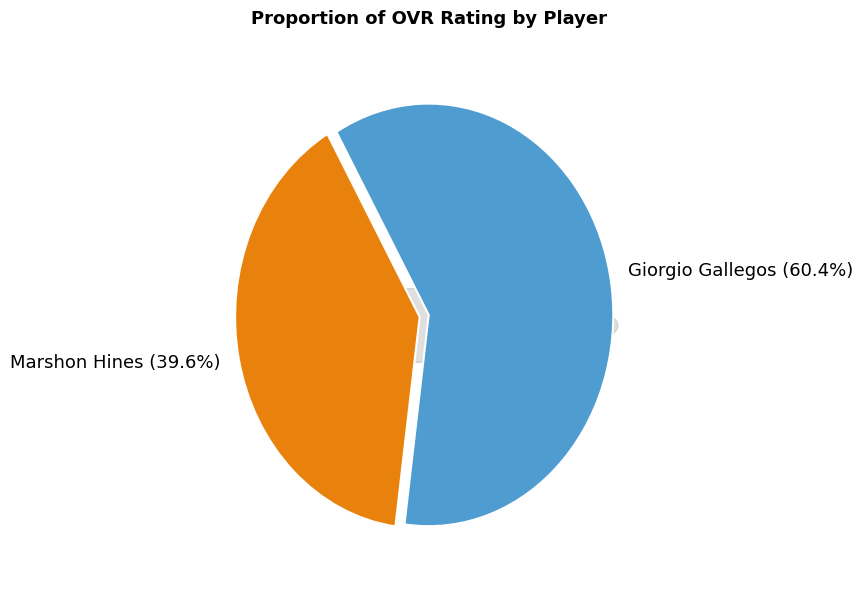

What is the change in value from Giorgio Gallegos to Marshon Hines?

-29